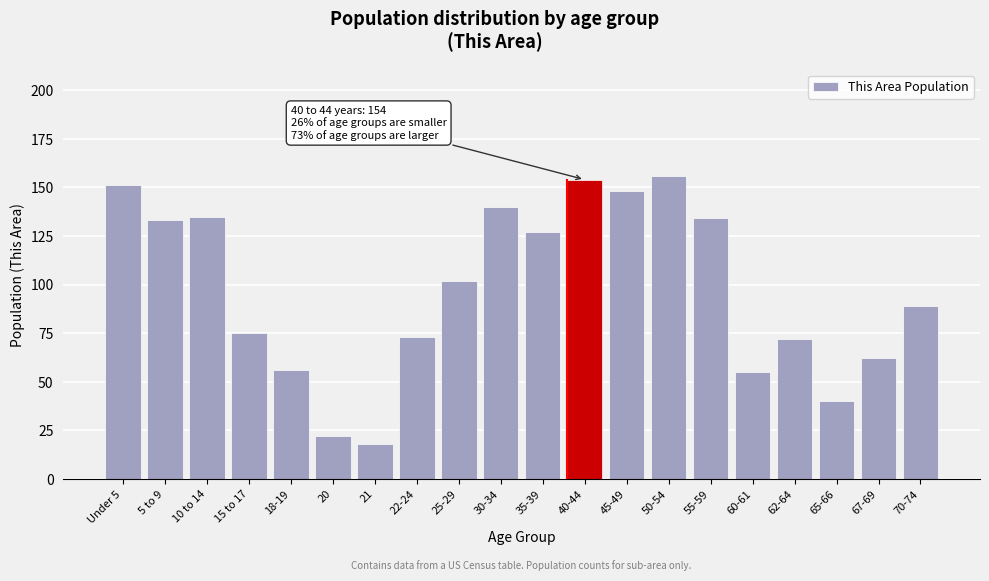

Reading right to left, list all the values displayed in this chart.

89	62	40	72	55	134	156	148	154	127	140	102	73	18	22	56	75	135	133	151